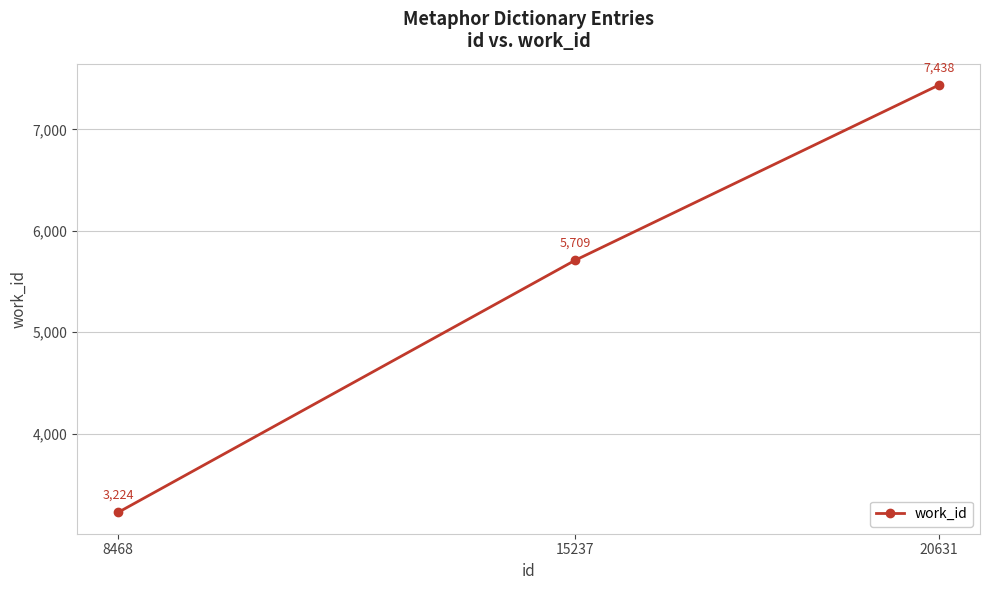

Count the values in the range 3224 to 7438.

3